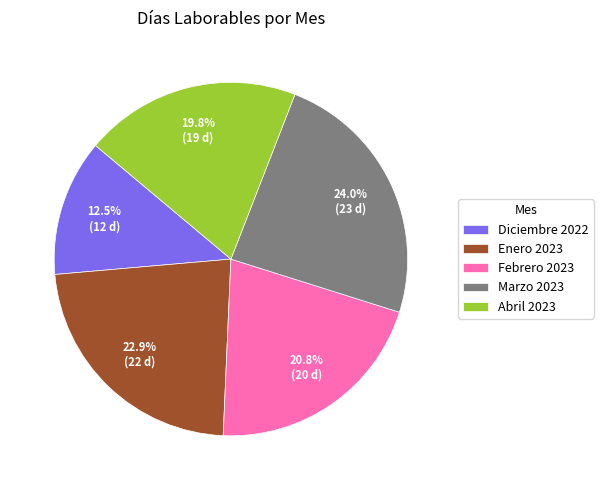

To the nearest percent, what portion does Febrero 2023 represent?

21%